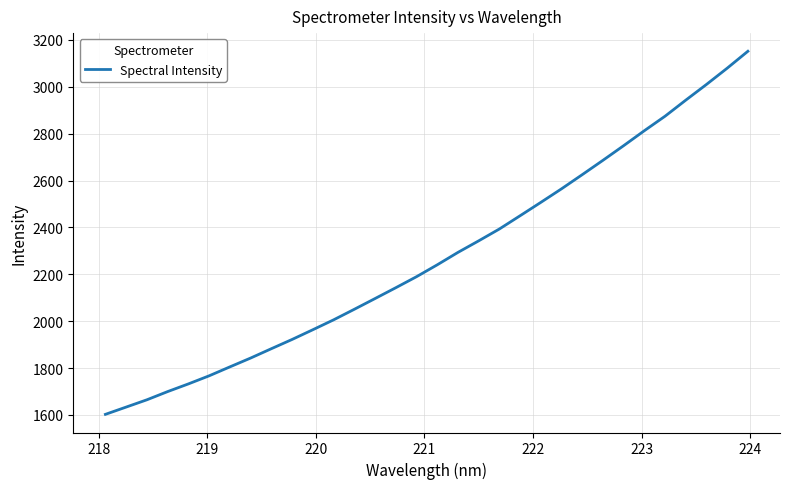

What is the smallest value displayed?

1602.6